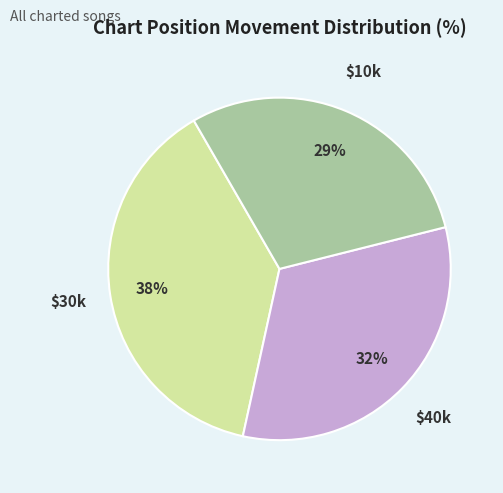

Does any single category account for the majority?

No